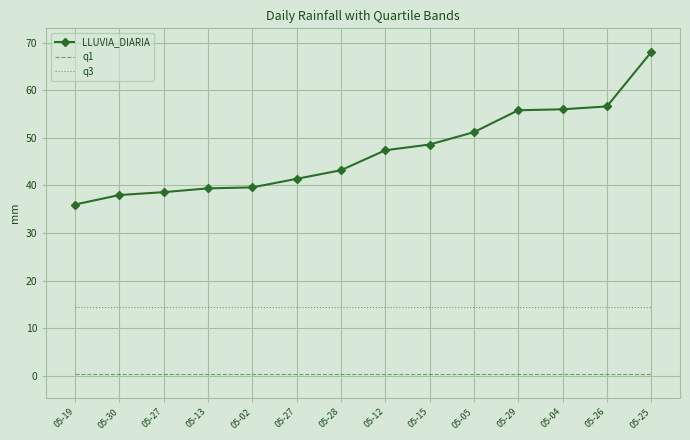

How many distinct data groups are displayed?

3